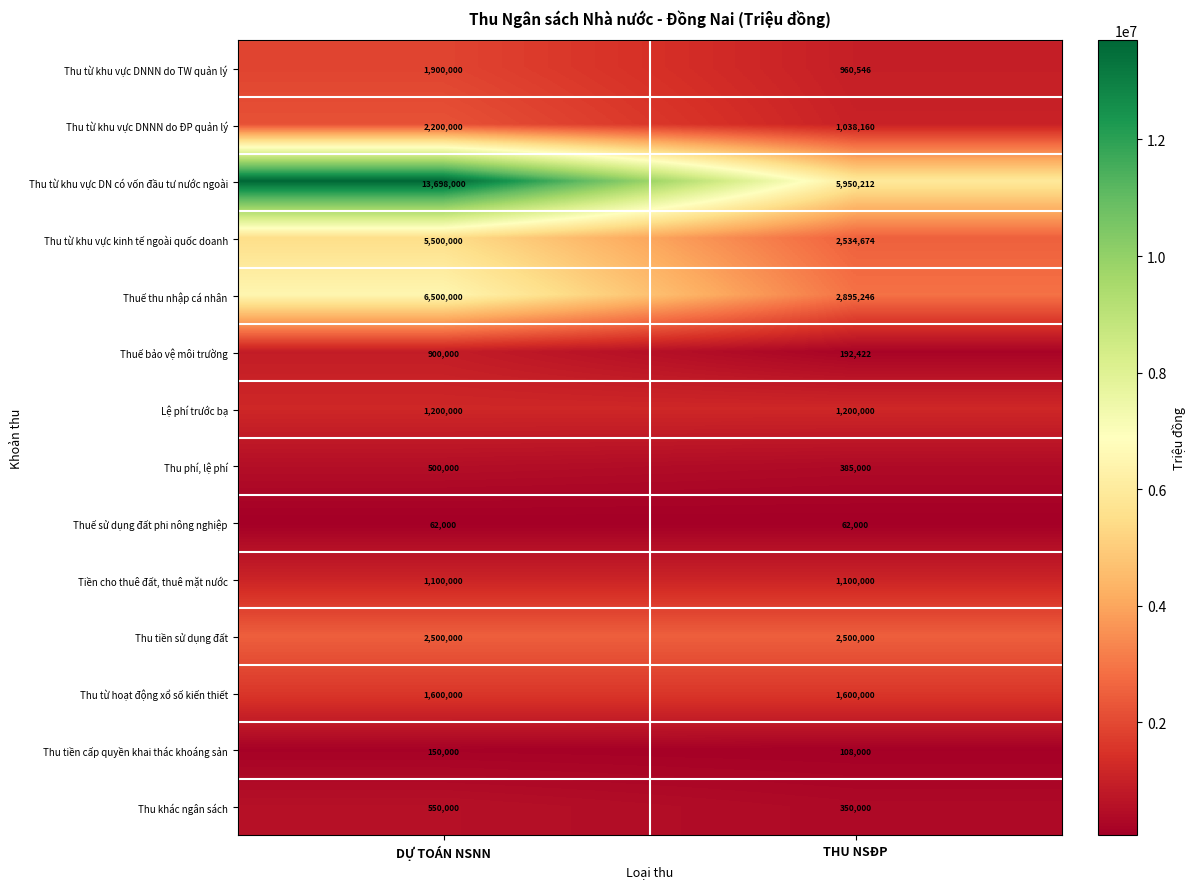

Reading left to right, transcribe all the data shown in this chart.

Thu từ khu vực DNNN do TW quản lý: 1900000	960546
Thu từ khu vực DNNN do ĐP quản lý: 2200000	1038160
Thu từ khu vực DN có vốn đầu tư nước ngoài: 13698000	5950212
Thu từ khu vực kinh tế ngoài quốc doanh: 5500000	2534674
Thuế thu nhập cá nhân: 6500000	2895246
Thuế bảo vệ môi trường: 900000	192422
Lệ phí trước bạ: 1200000	1200000
Thu phí, lệ phí: 500000	385000
Thuế sử dụng đất phi nông nghiệp: 62000	62000
Tiền cho thuê đất, thuê mặt nước: 1100000	1100000
Thu tiền sử dụng đất: 2500000	2500000
Thu từ hoạt động xổ số kiến thiết: 1600000	1600000
Thu tiền cấp quyền khai thác khoáng sản: 150000	108000
Thu khác ngân sách: 550000	350000